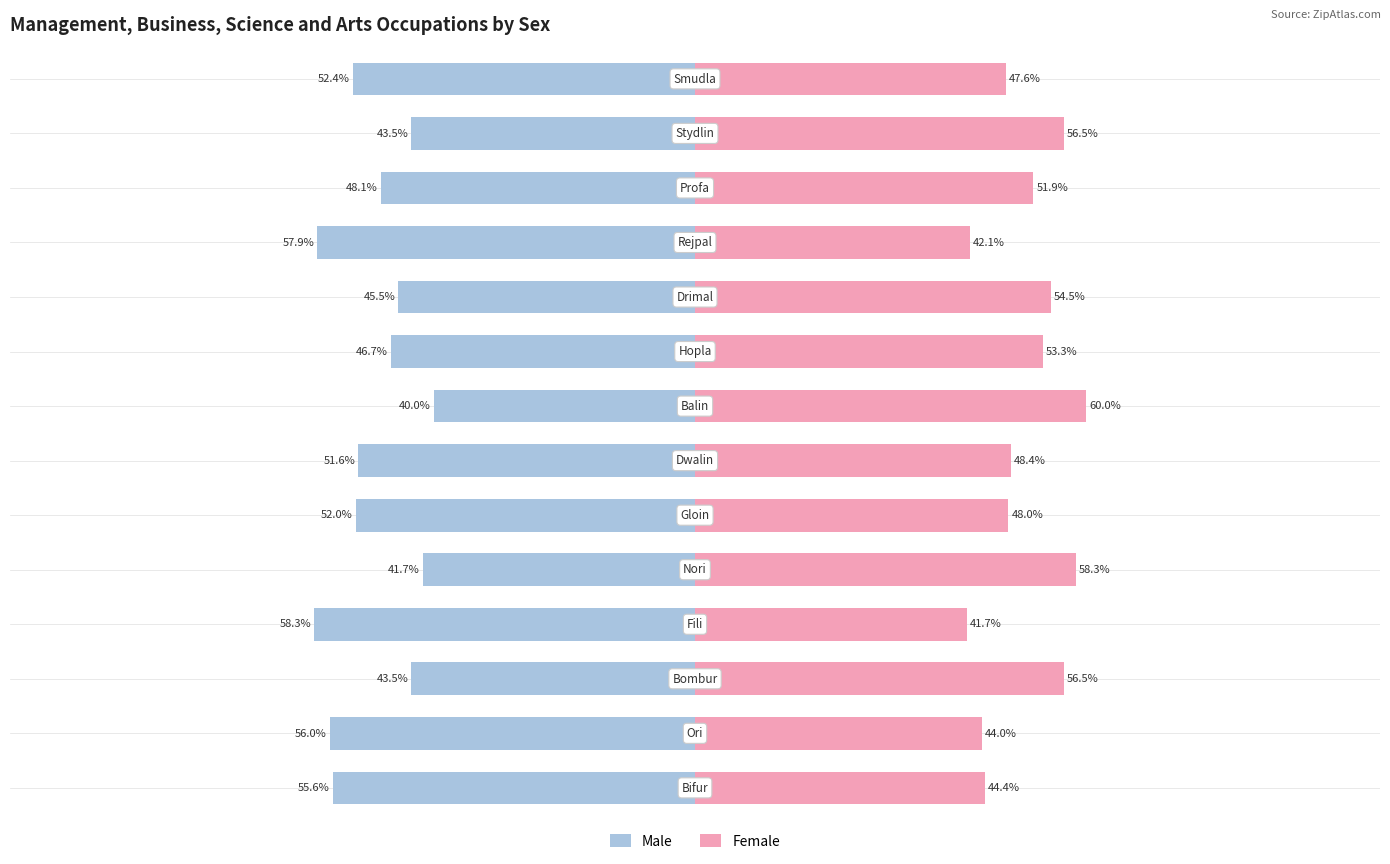

Between 5 and 3, which is larger?

5